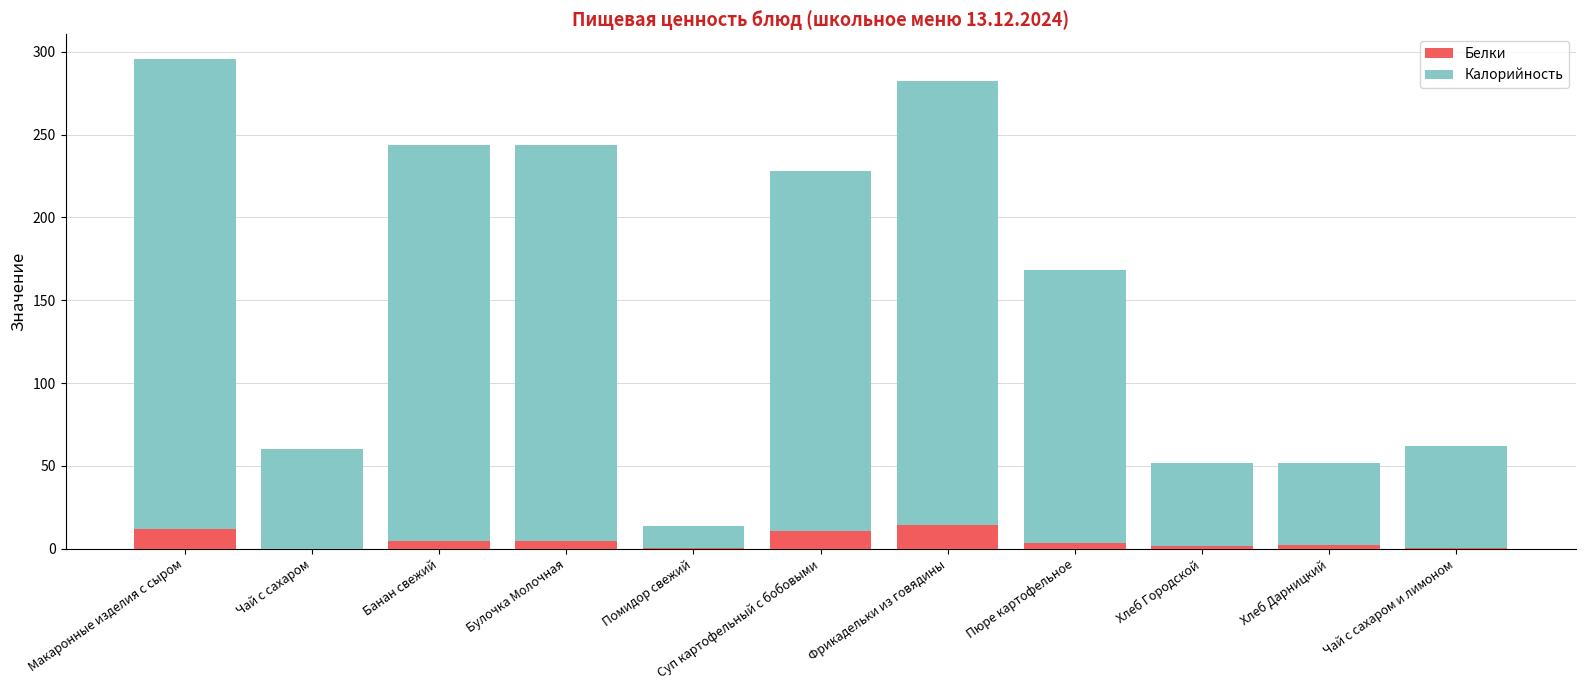

True or false: Белки has a value of 10.9 at Суп картофельный с бобовыми.

True